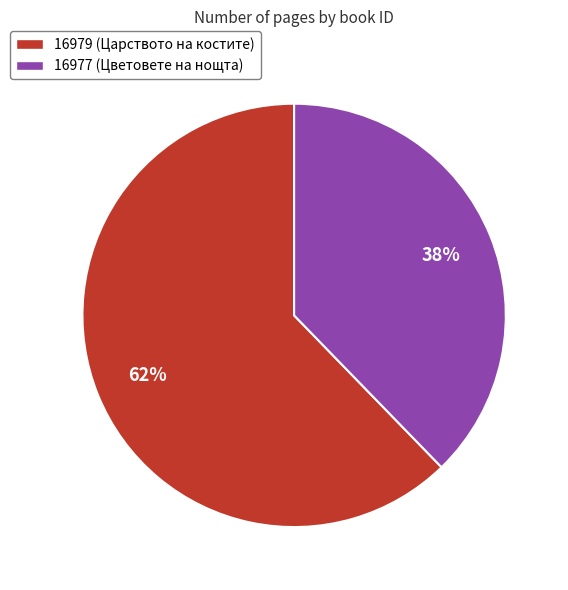

To the nearest percent, what portion does 16979 (Царството на костите) represent?

62%